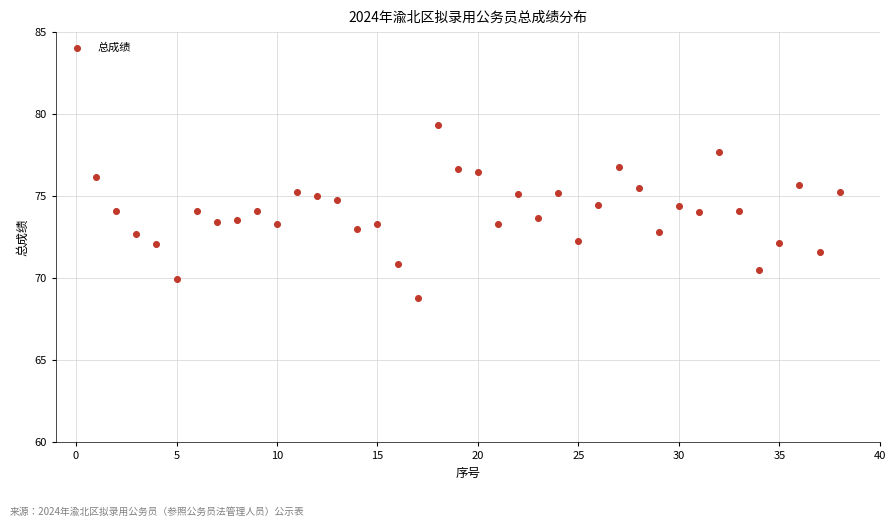

What is the range of X values (max minus min)?

37.0